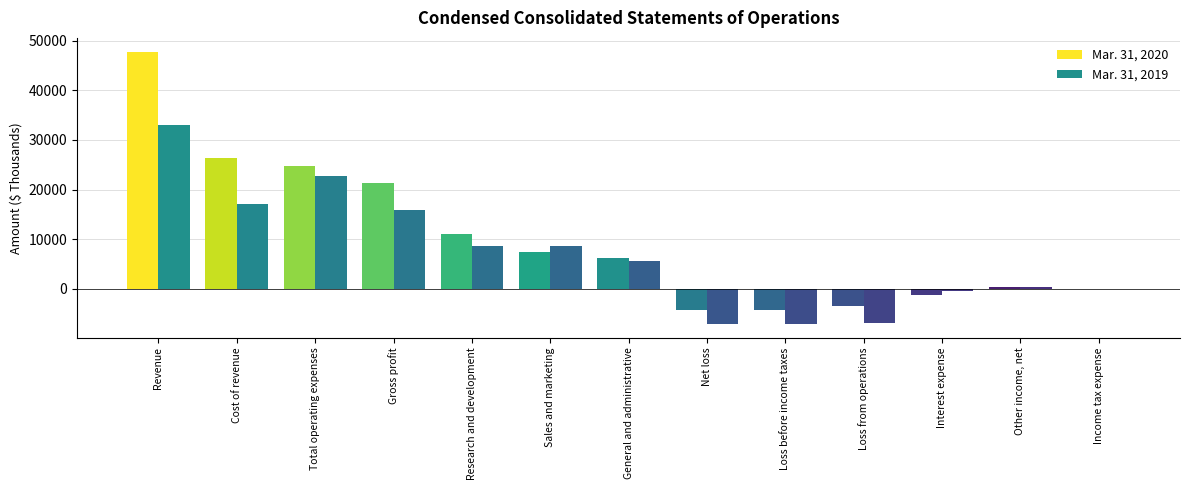

Reading left to right, list all the values displayed in this chart.

Mar. 31, 2020: Revenue=47822	Cost of revenue=26428	Total operating expenses=24789	Gross profit=21394	Research and development=11057	Sales and marketing=7490	General and administrative=6242	Net loss=-4326	Loss before income taxes=-4298	Loss from operations=-3395	Interest expense=-1312	Other income, net=409	Income tax expense=-28
Mar. 31, 2019: Revenue=33063	Cost of revenue=17190	Total operating expenses=22805	Gross profit=15873	Research and development=8561	Sales and marketing=8549	General and administrative=5695	Net loss=-7068	Loss before income taxes=-7040	Loss from operations=-6932	Interest expense=-429	Other income, net=321	Income tax expense=-28